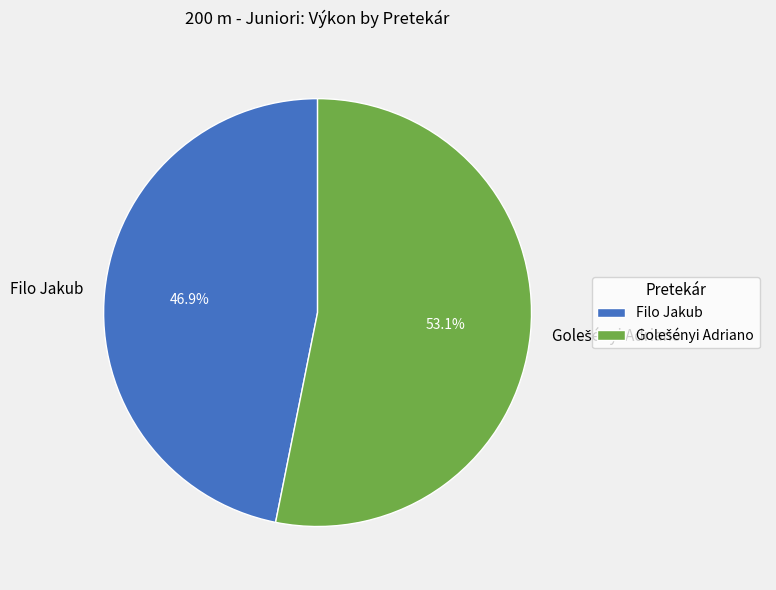

True or false: Filo Jakub accounts for 47% of the total.

True